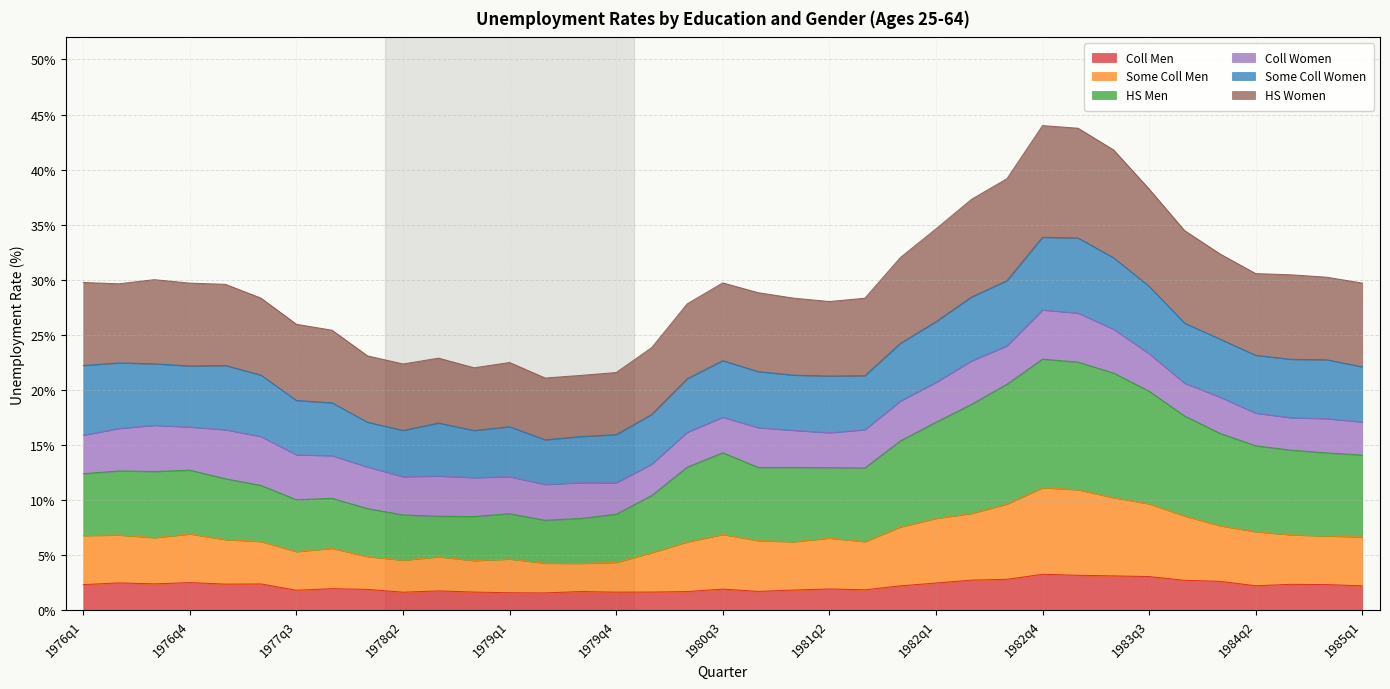

What is the total value across all series at 1983q3?

38.2